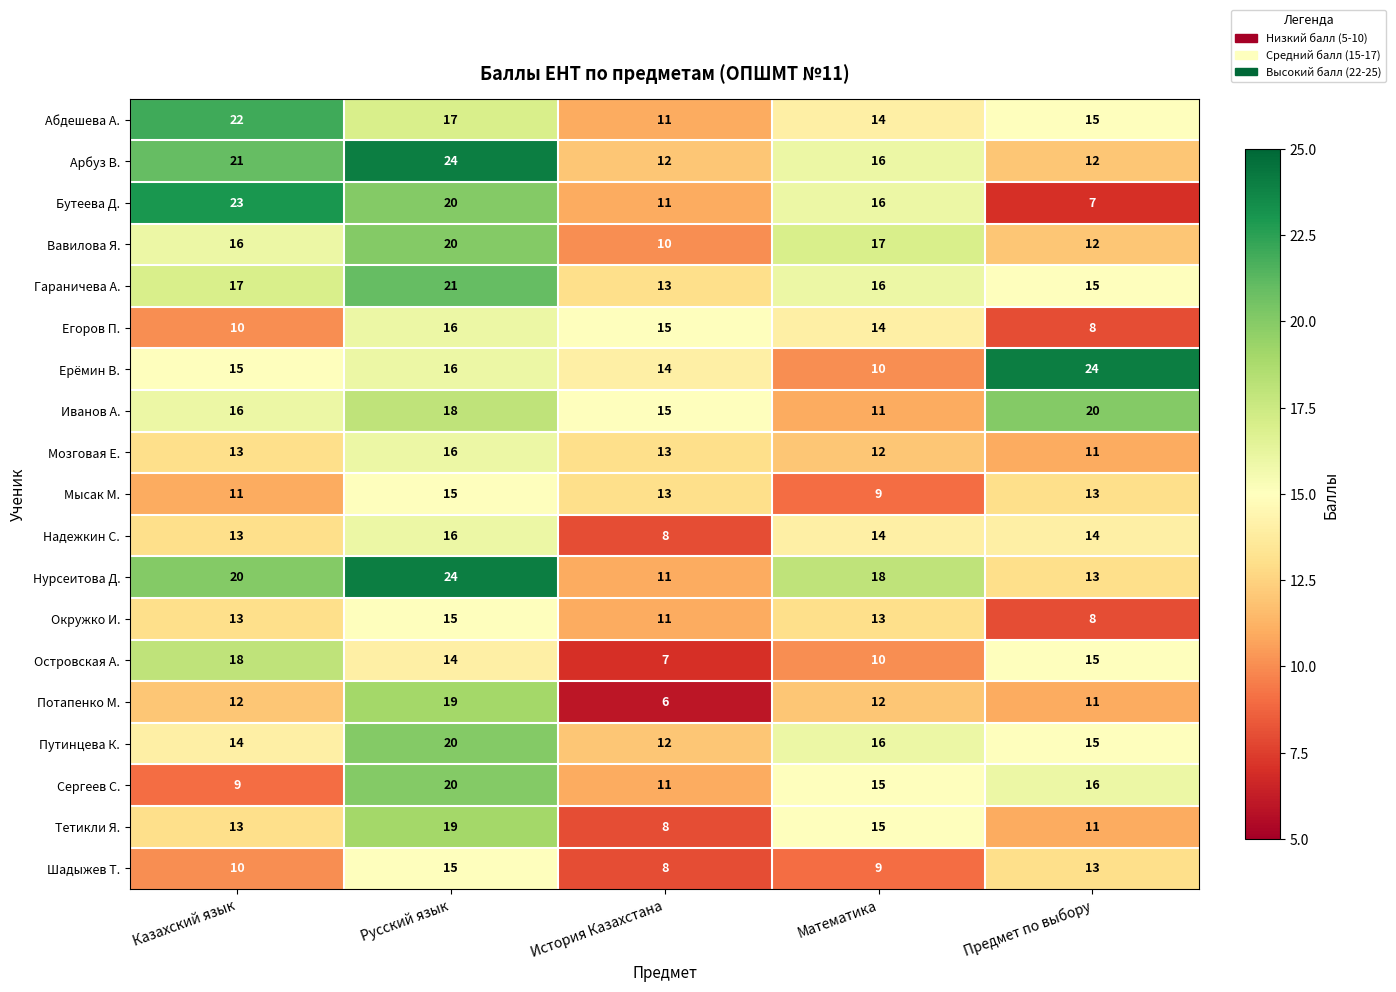

What is the minimum value shown in the chart?

6